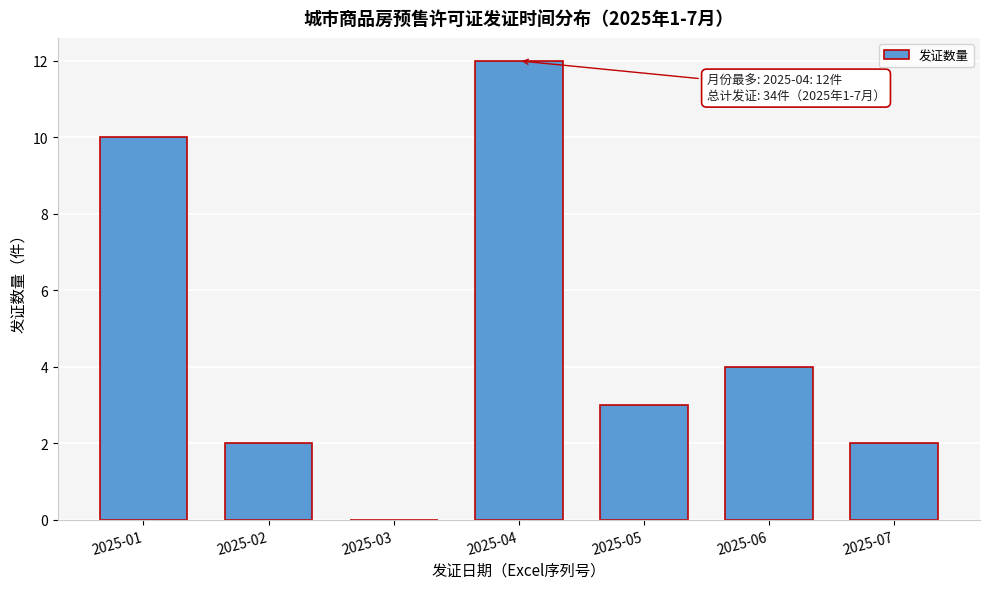

Reading right to left, transcribe all the data shown in this chart.

2025-07=2	2025-06=4	2025-05=3	2025-04=12	2025-03=0	2025-02=2	2025-01=10